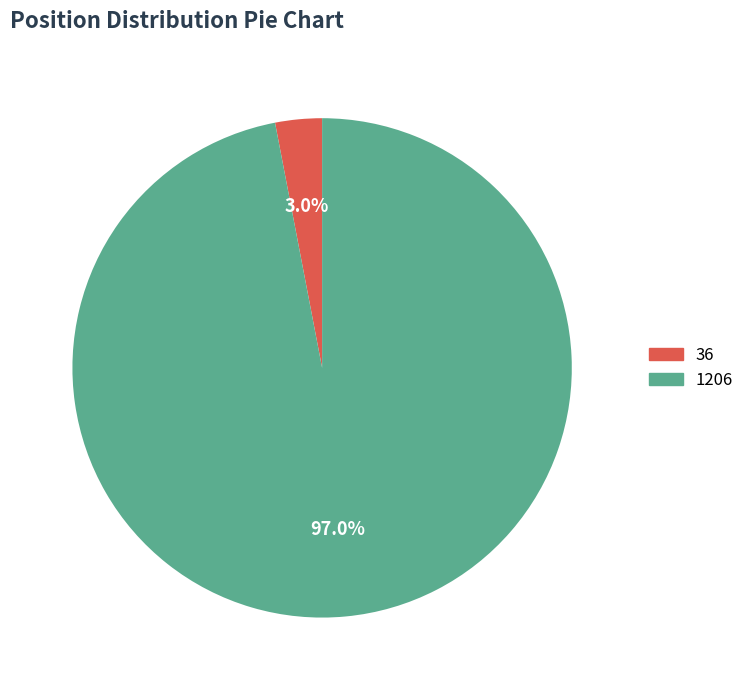

What percentage is the 1206 slice, to the nearest percent?

97%